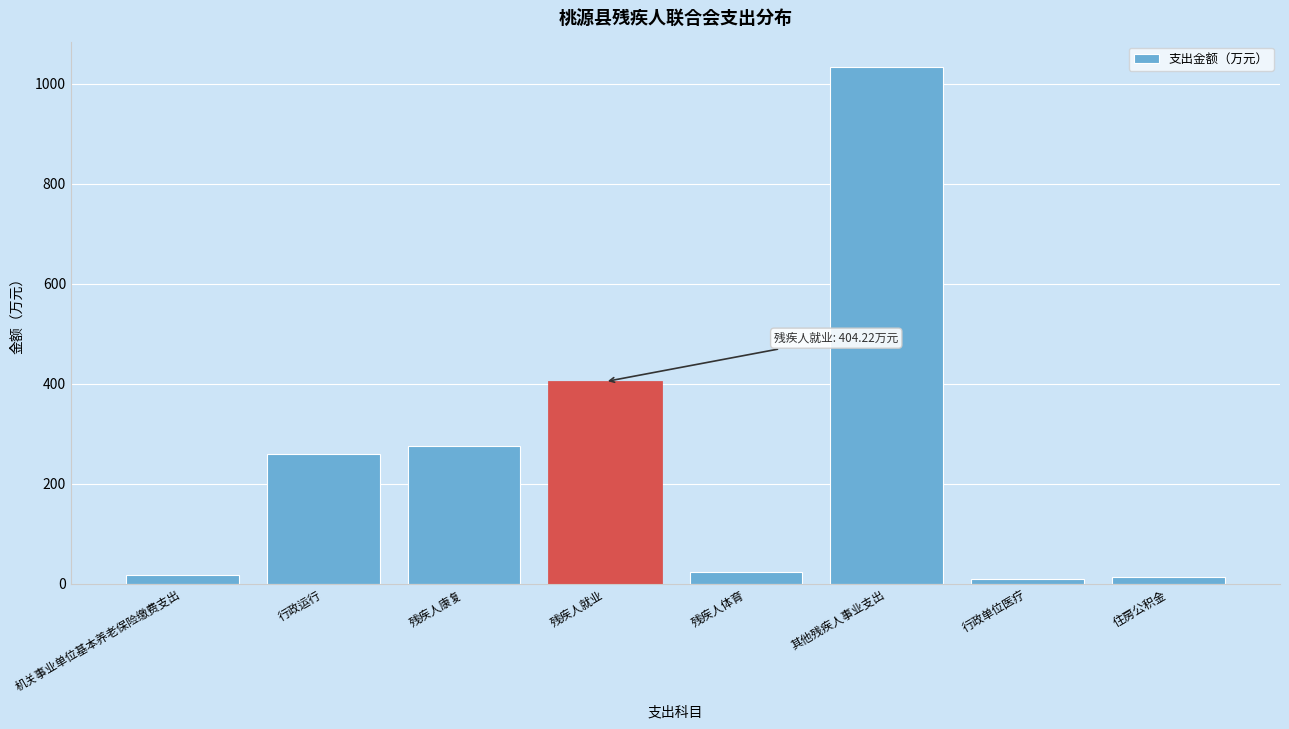

True or false: the data shows 441.8 at 行政运行.

False